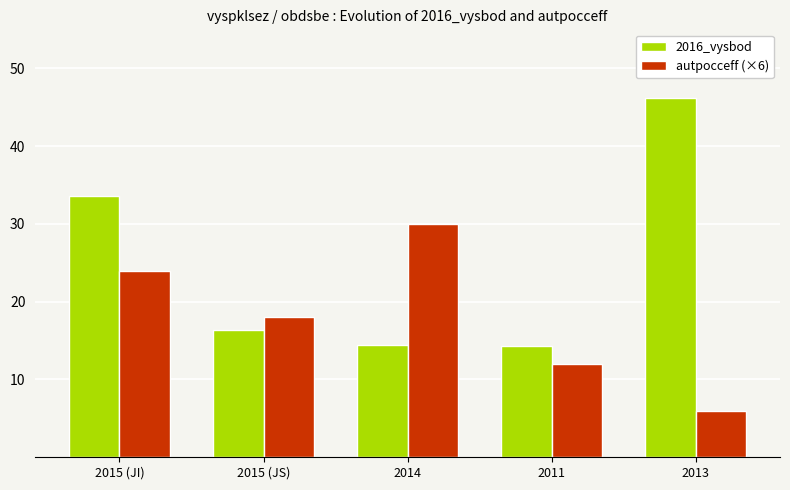

List the series in order of their peak value, highest first.

2016_vysbod, autpocceff (×6)